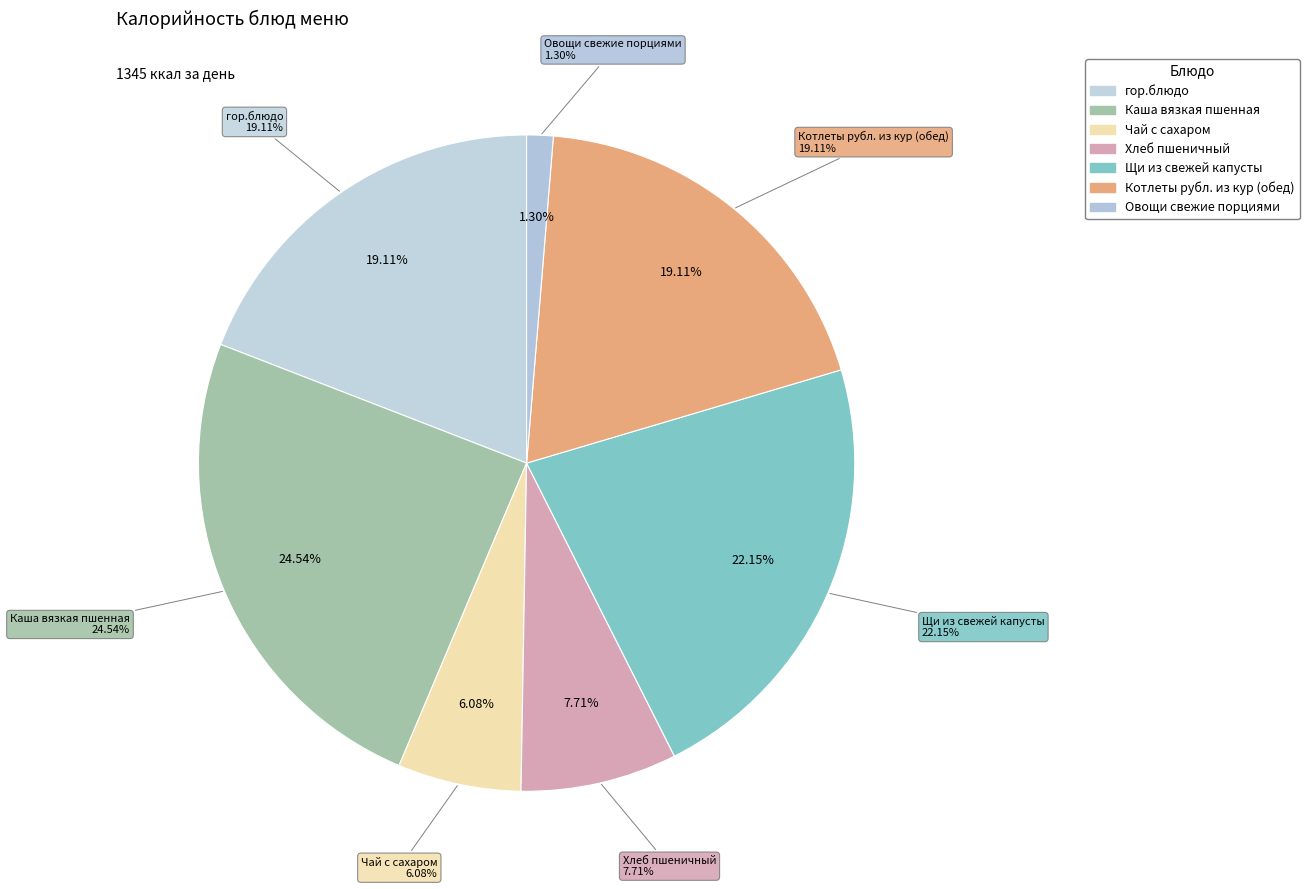

What percentage is the Овощи свежие порциями slice, to the nearest percent?

1%